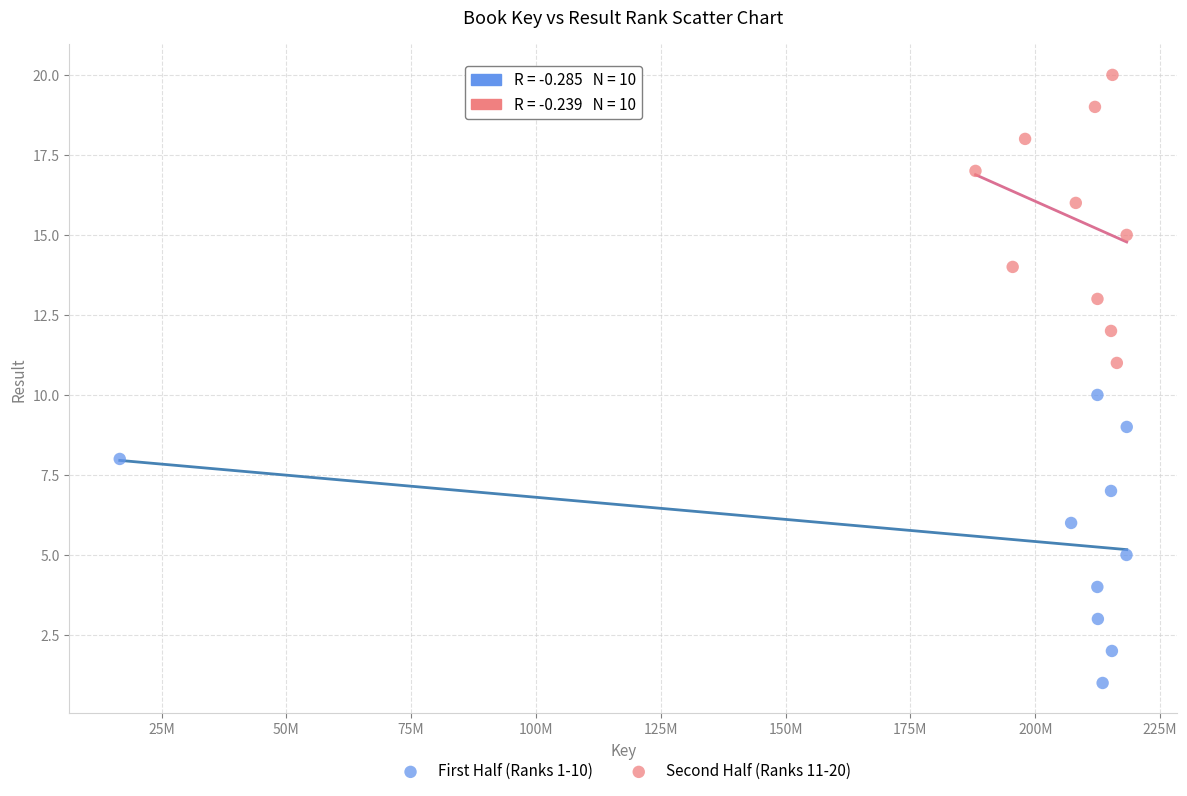

What are all the series names shown in the legend?

First Half (Ranks 1-10), Second Half (Ranks 11-20)